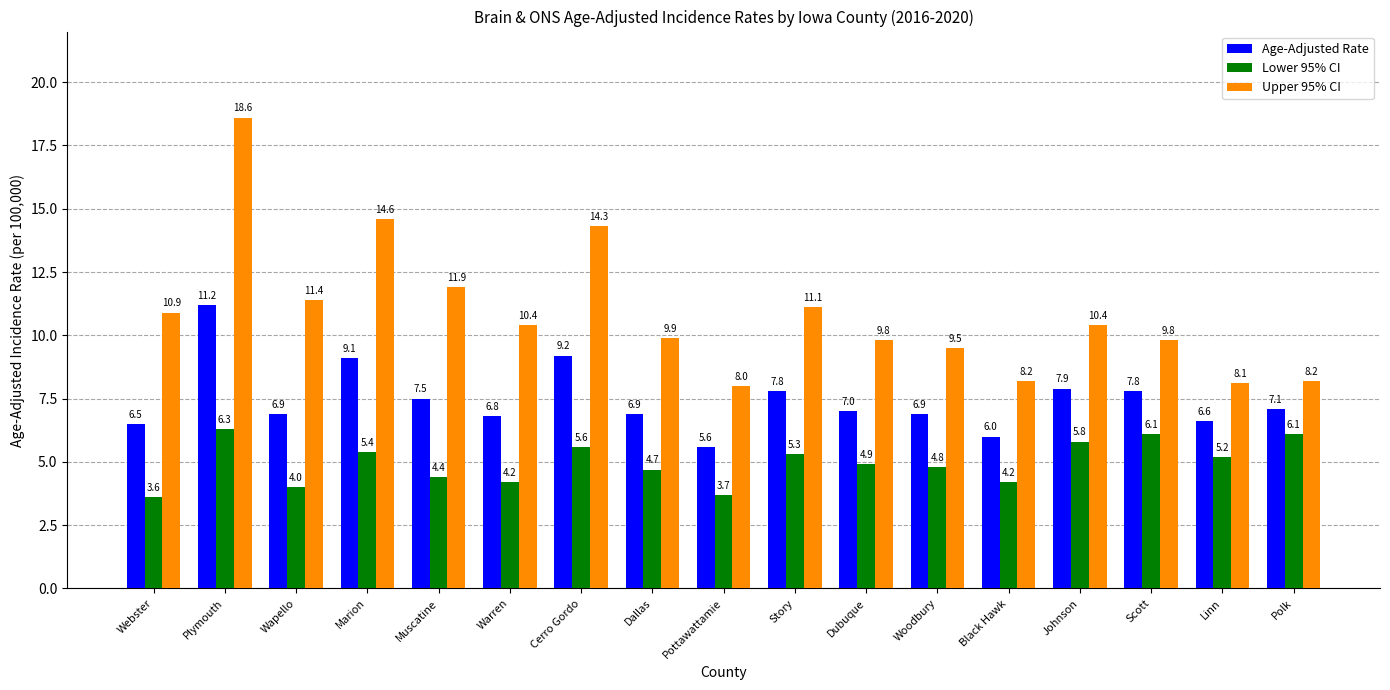

What is the minimum value shown in the chart?

3.6